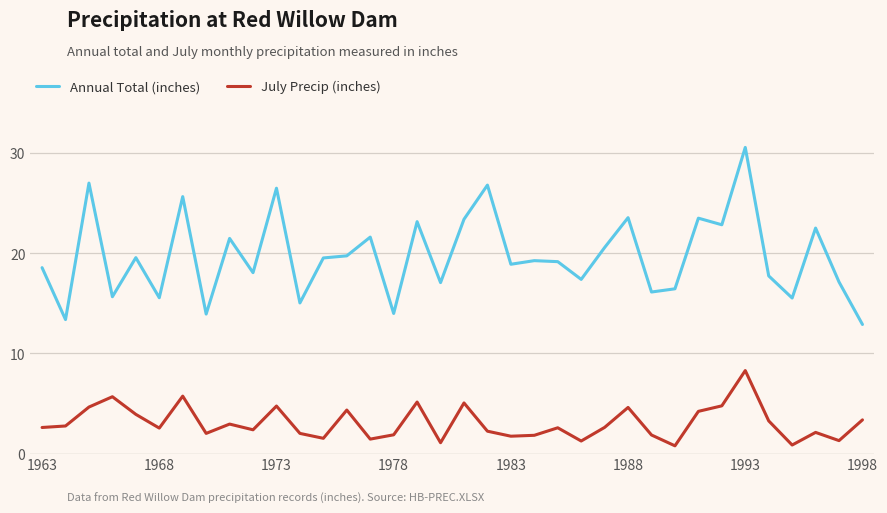

What is the difference between the maximum and minimum values in the July Precip (inches) series?

7.5